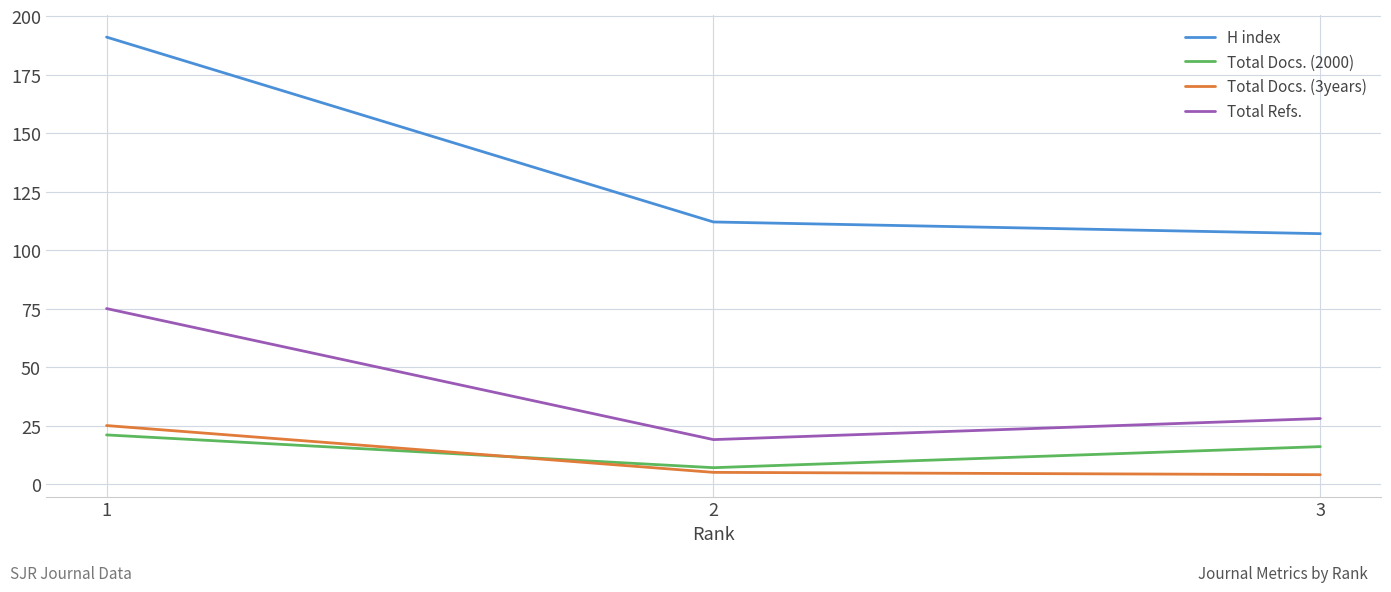

How many series are shown in this chart?

4